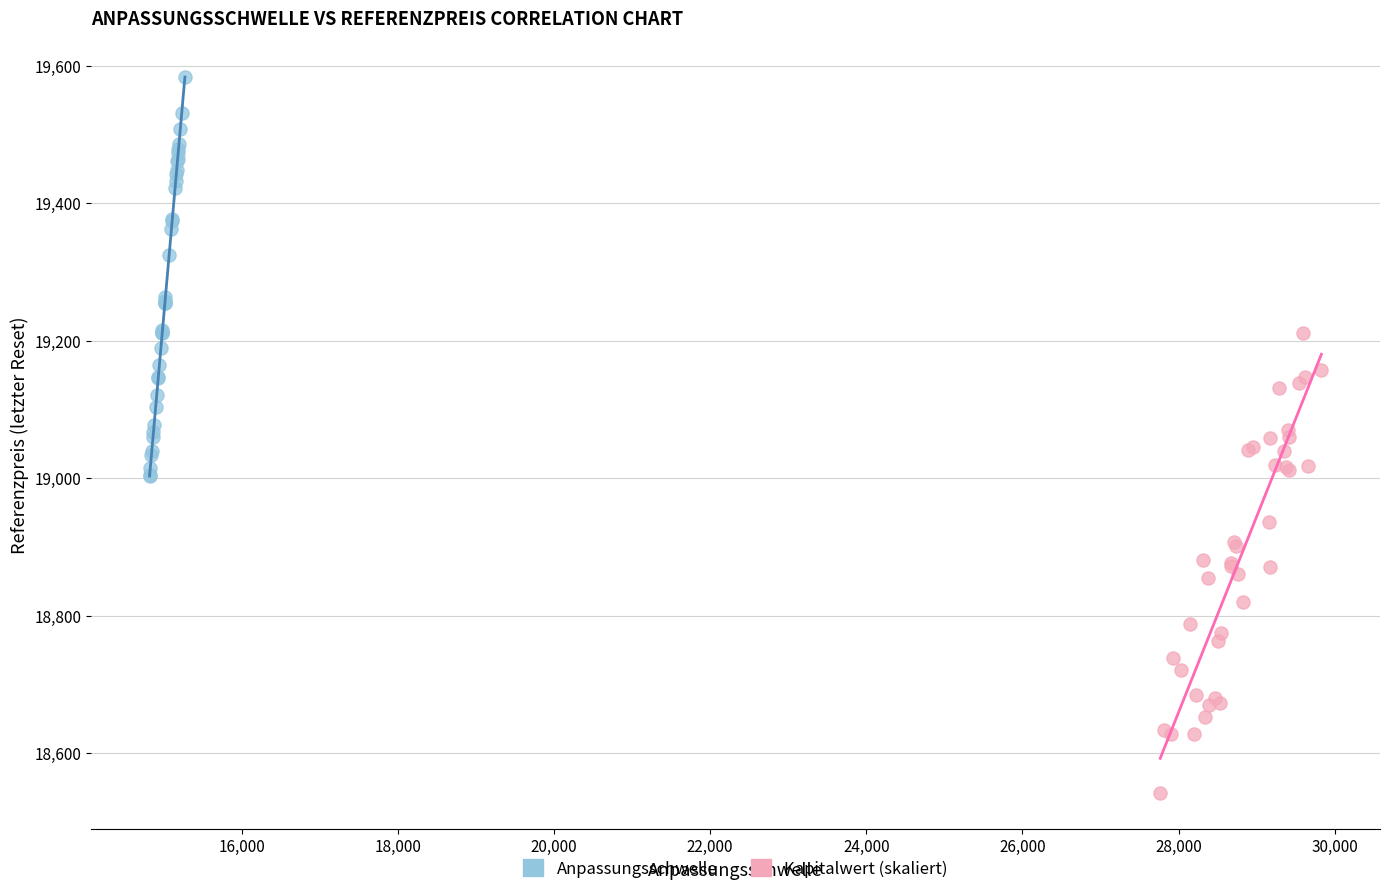

Which series contains the lowest Y value?

Kapitalwert (skaliert)